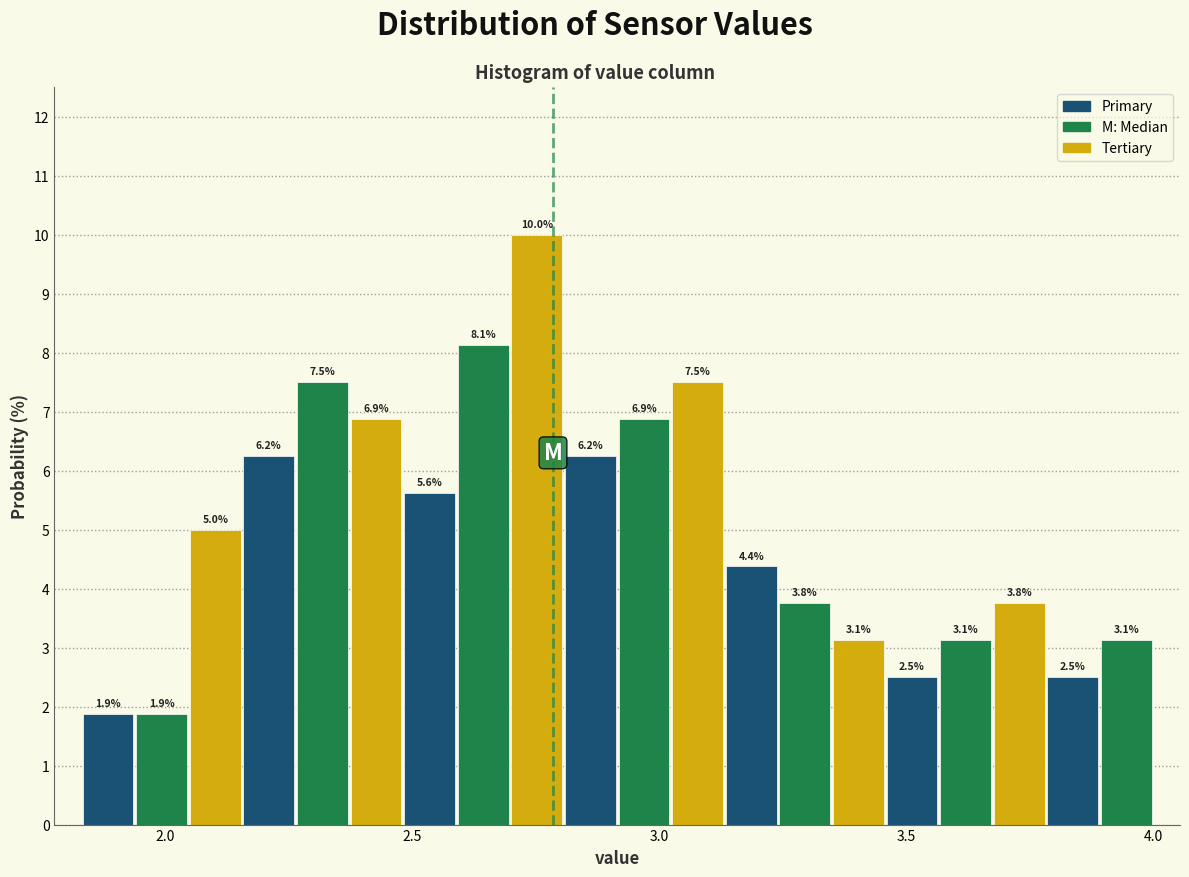

Around what value on the x-axis is the tallest bar? Give the approximate position of its centre, as read against the axis.

2.75